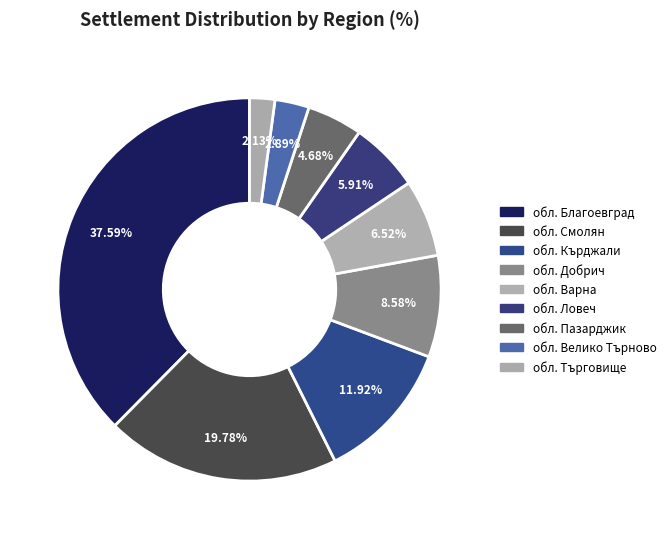

To the nearest percent, what portion does обл. Кърджали represent?

12%